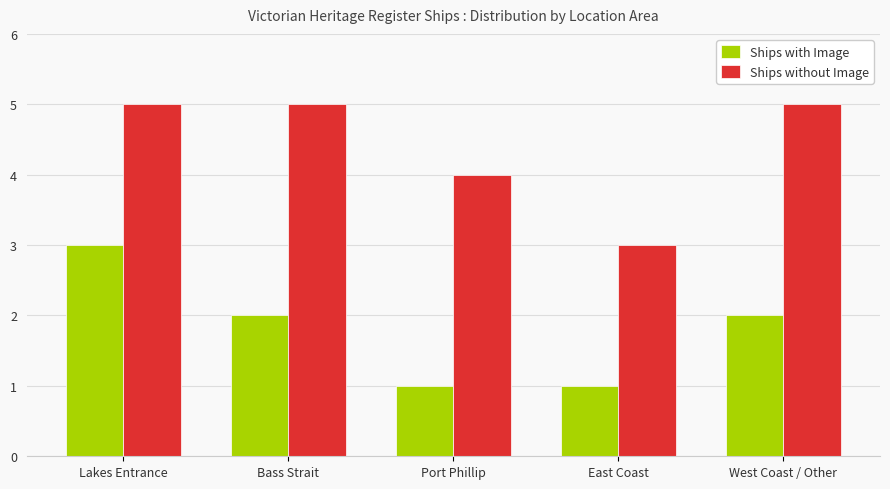

What are all the series names shown in the legend?

Ships with Image, Ships without Image